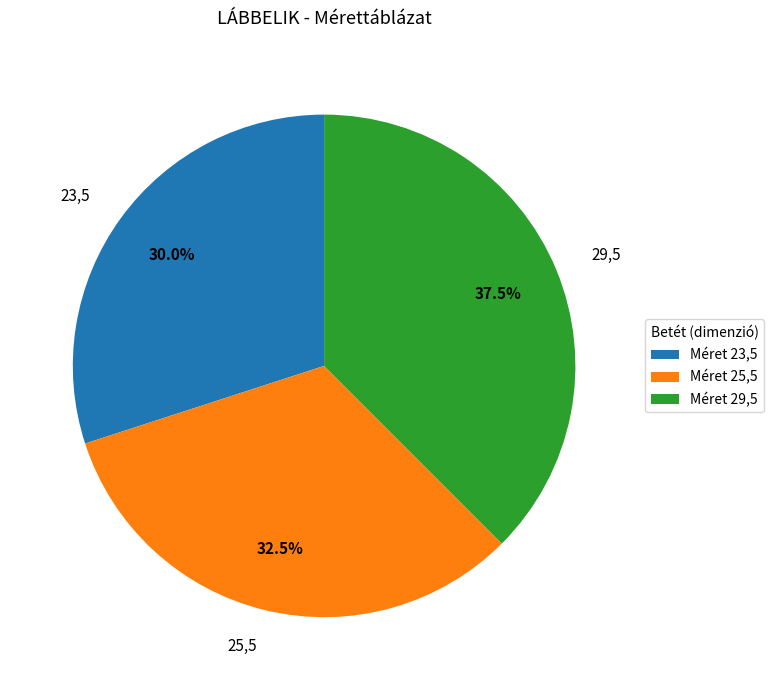

What is the largest slice in the pie chart?

29,5